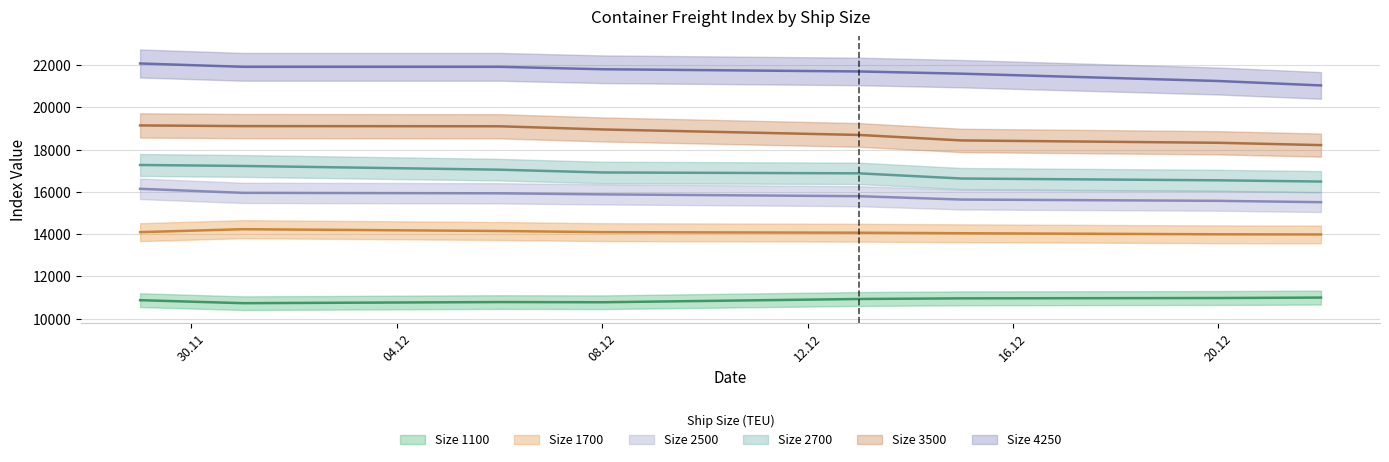

Which has a higher value, 01.12.2022 or 20.12.2022?

20.12.2022